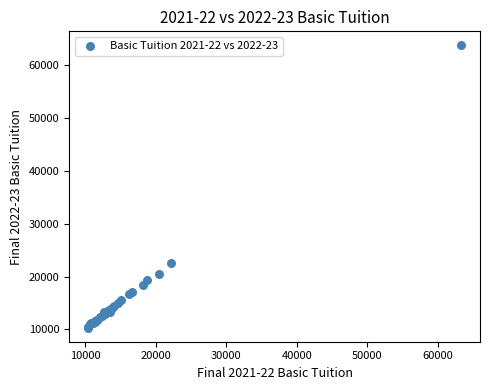

What Y value in the scatter plot is closest to 37052?

22534